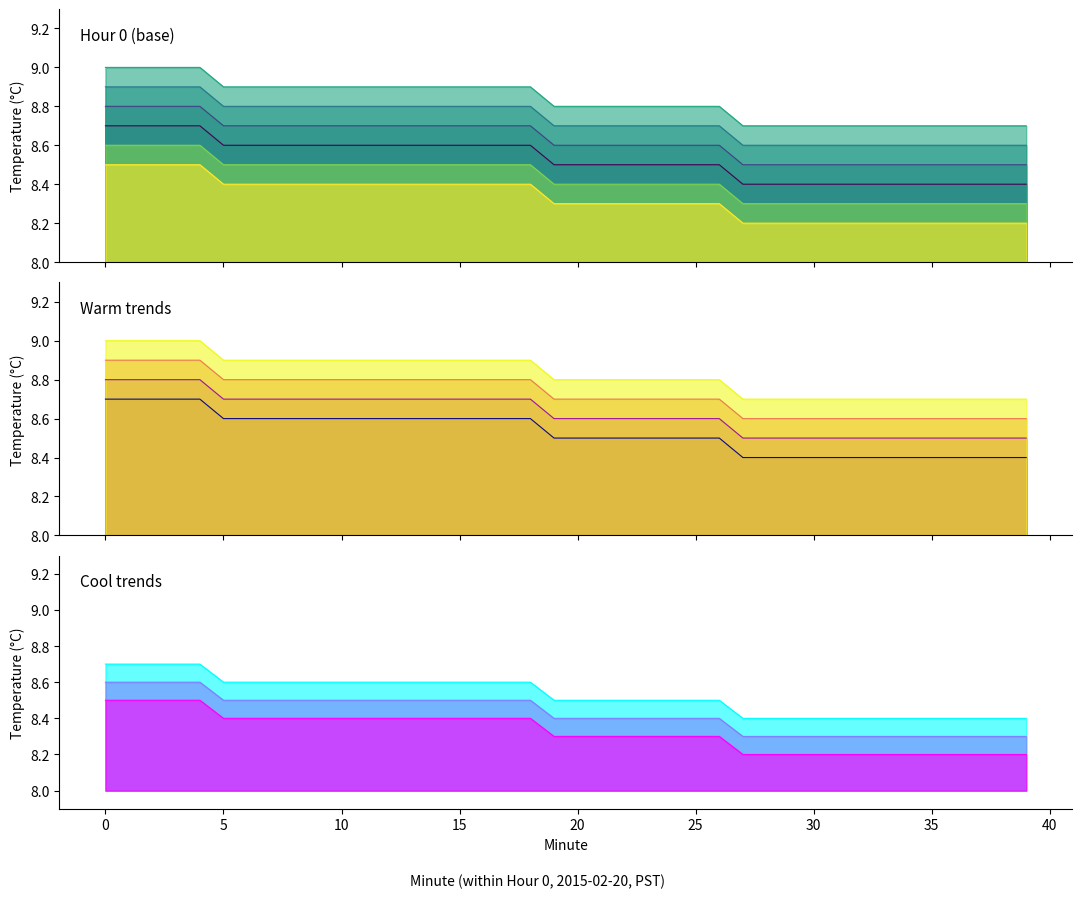

Count the Trend +0.1 values in the range 8 to 9.

40